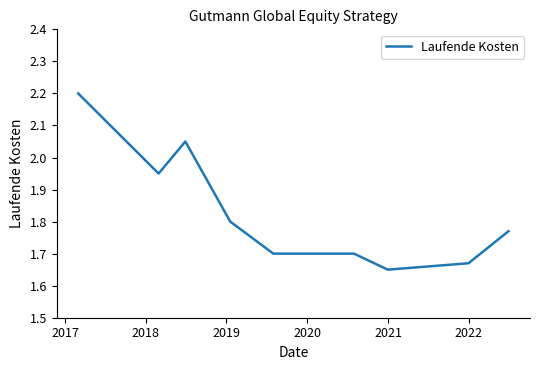

What is the maximum value shown in the chart?

2.2